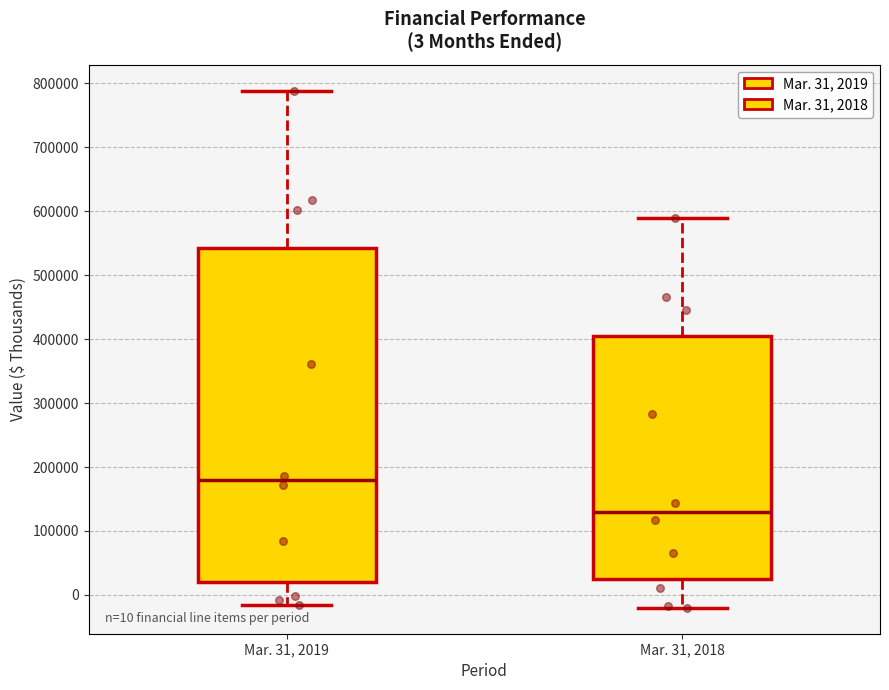

Comparing the boxes themselves (not the whiskers), which one is the tallest?

Mar. 31, 2019